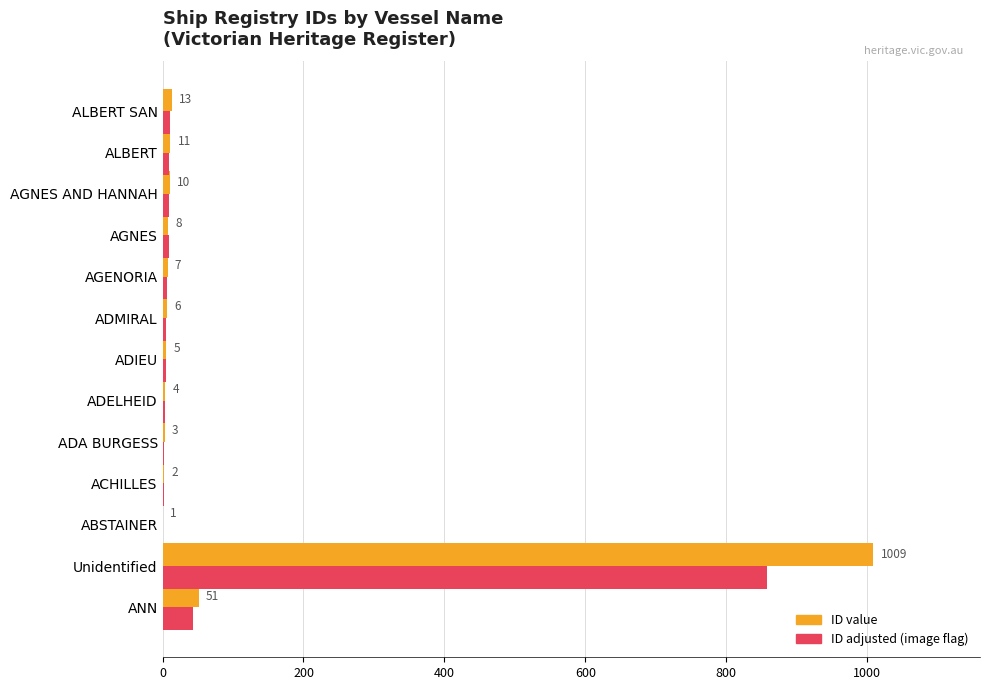

What is the maximum value shown in the chart?

1009.0